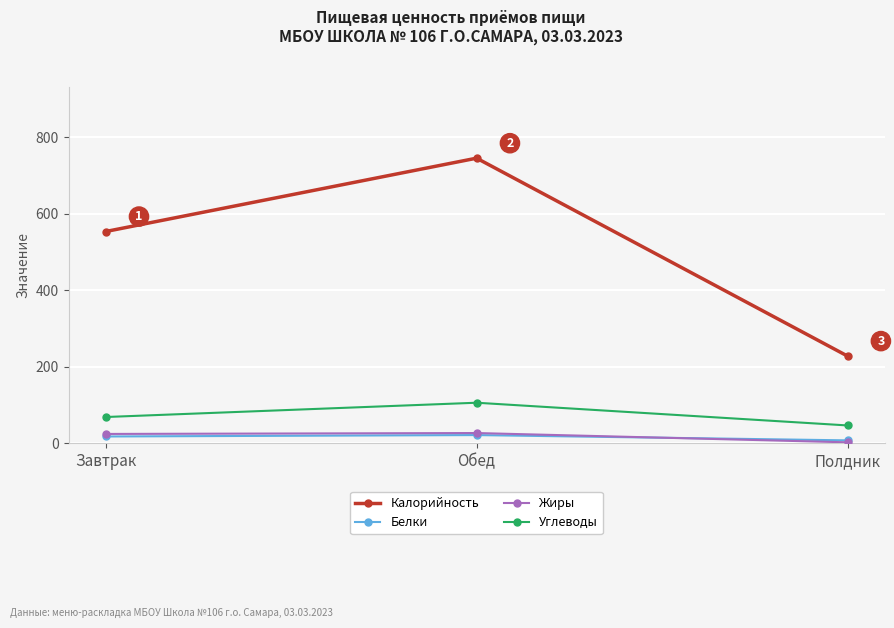

Which series changed the most between Завтрак and Обед?

Калорийность